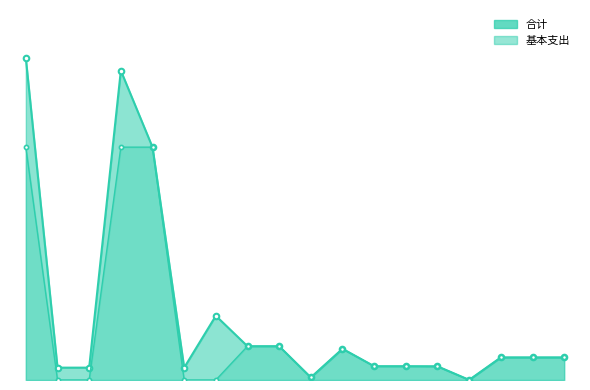

What is the sum of all 基本支出 values?

368.0